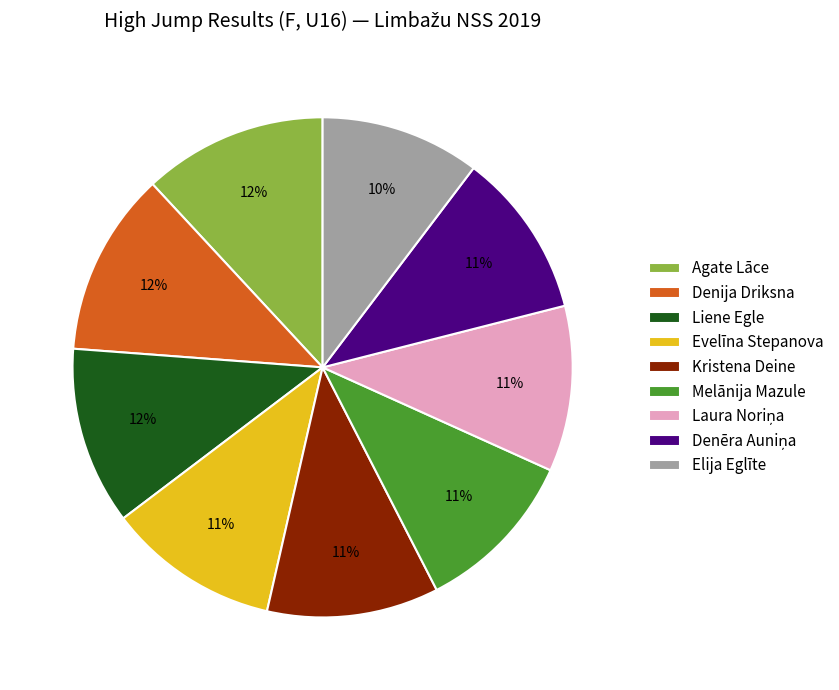

What percentage is the Evelīna Stepanova slice, to the nearest percent?

11%